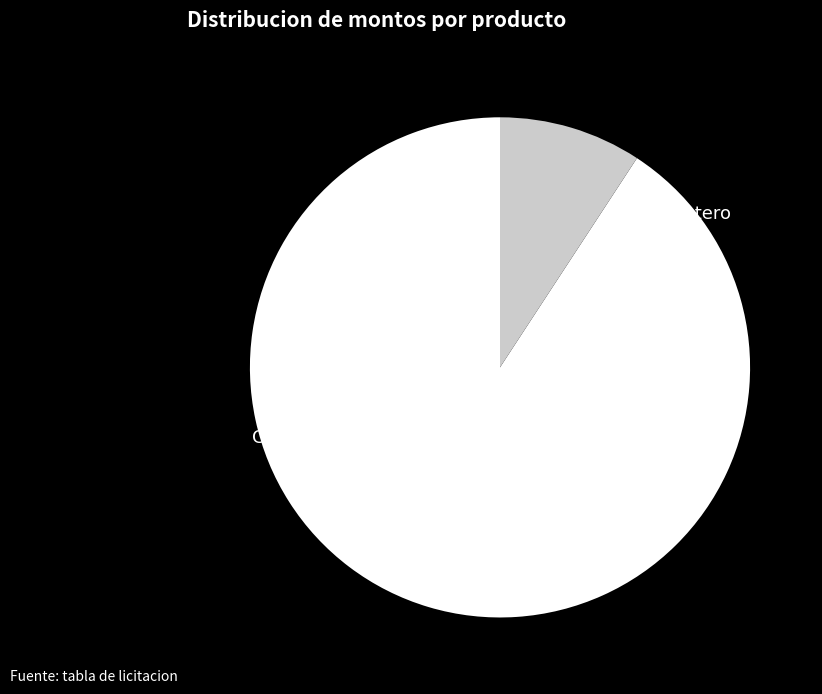

Which slice is the smallest?

Pollo entero